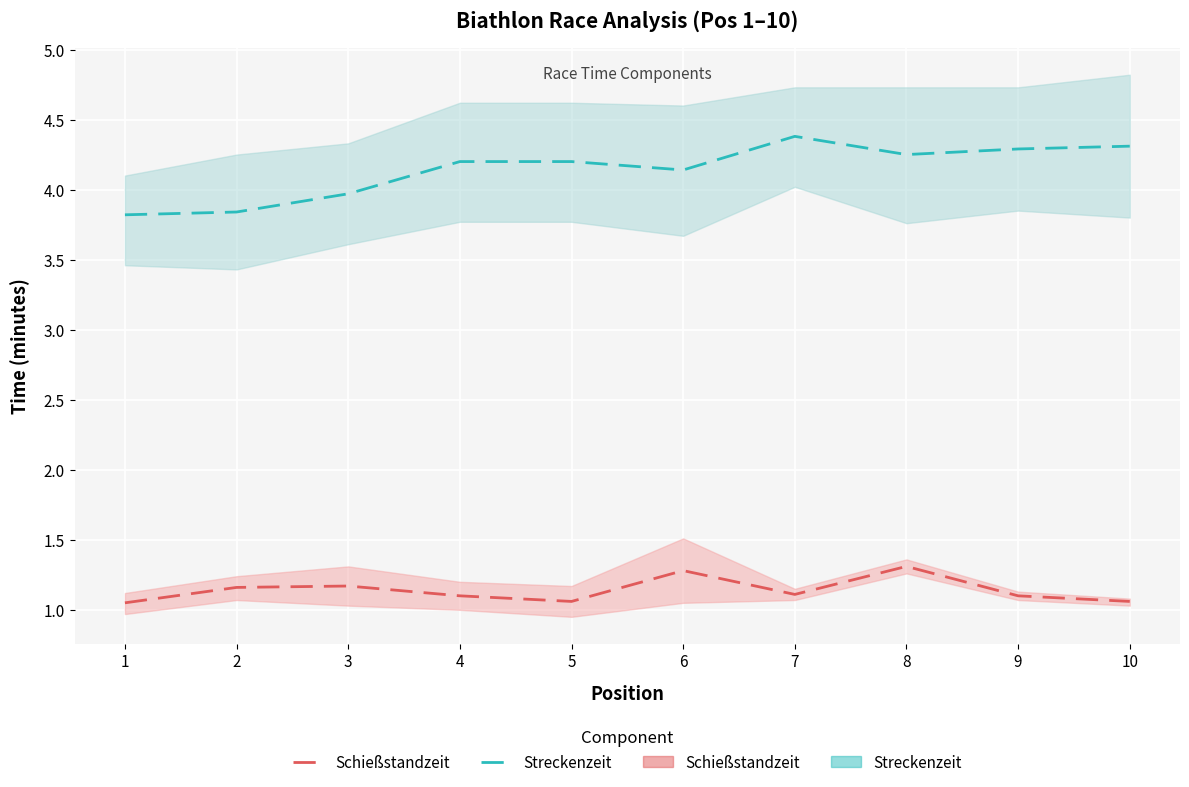

What is the total value across all series at 5?

5.3